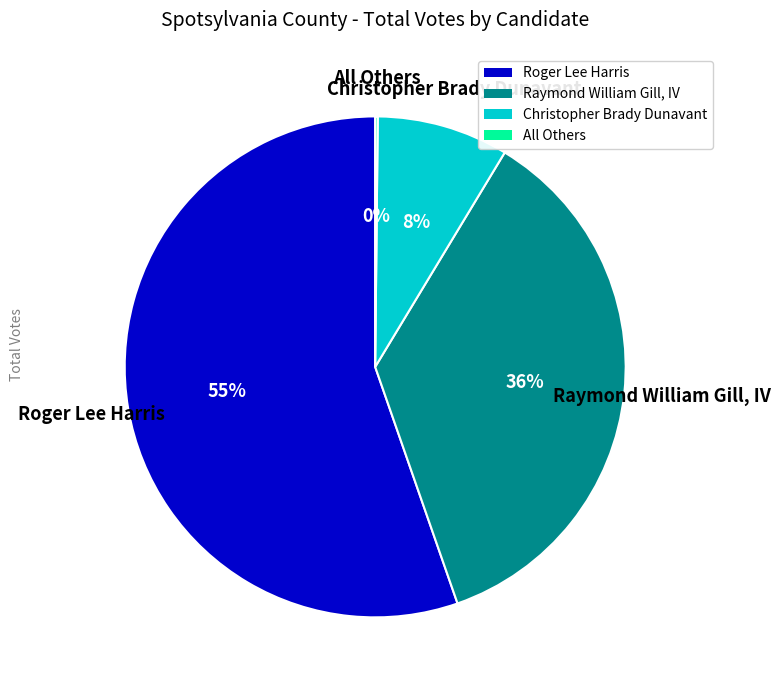

To the nearest percent, what percentage of the pie is Raymond William Gill, IV?

36%